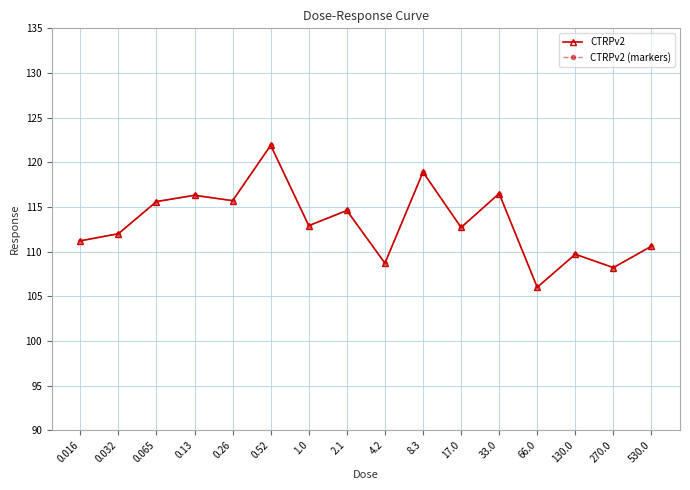

Read the CTRPv2 (markers) value at 0.13.

116.3